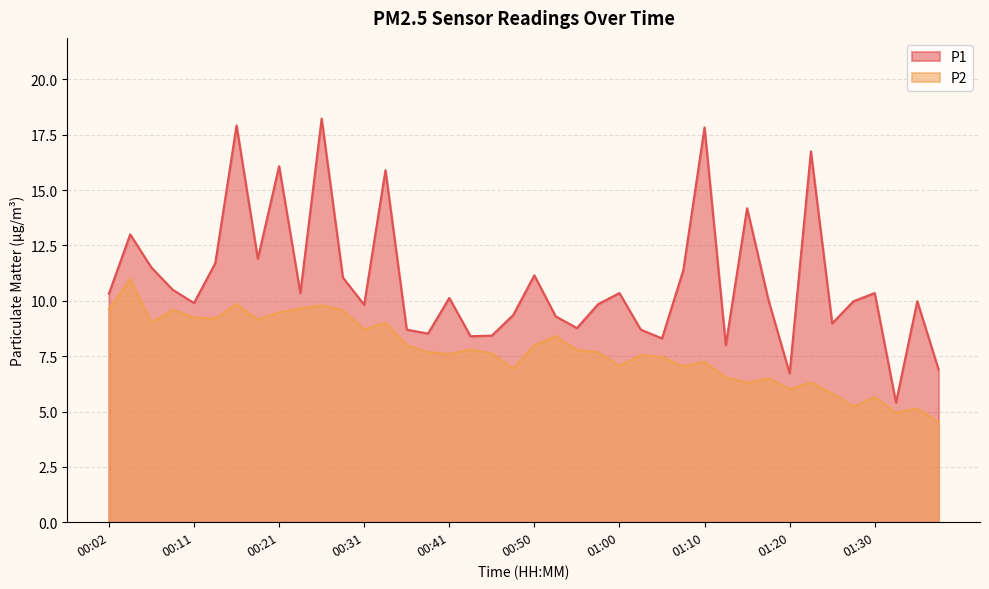

True or false: P2 has more than 1 interior local peaks.

True